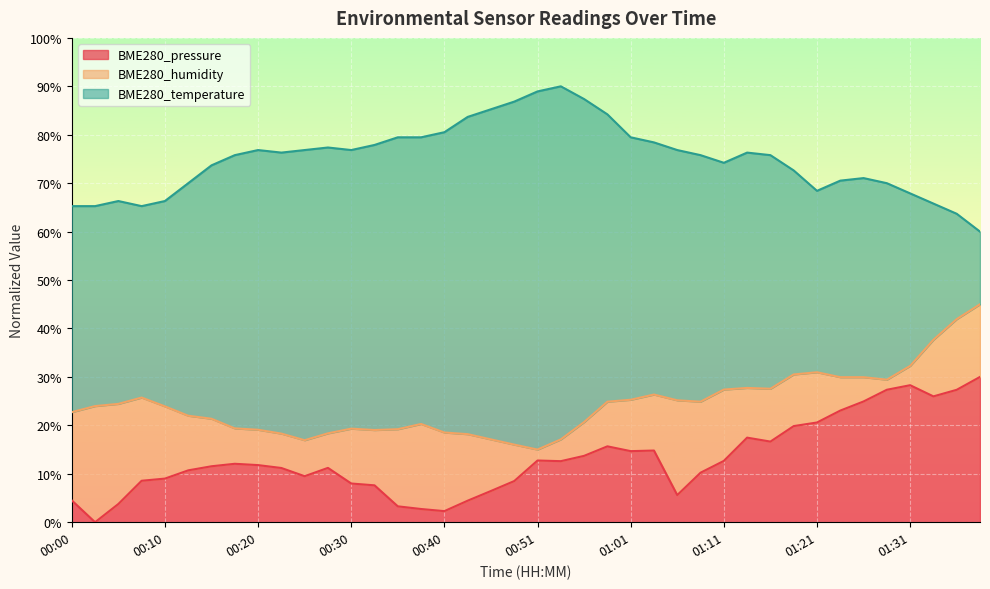

At which label does BME280_temperature reach its peak?

00:53